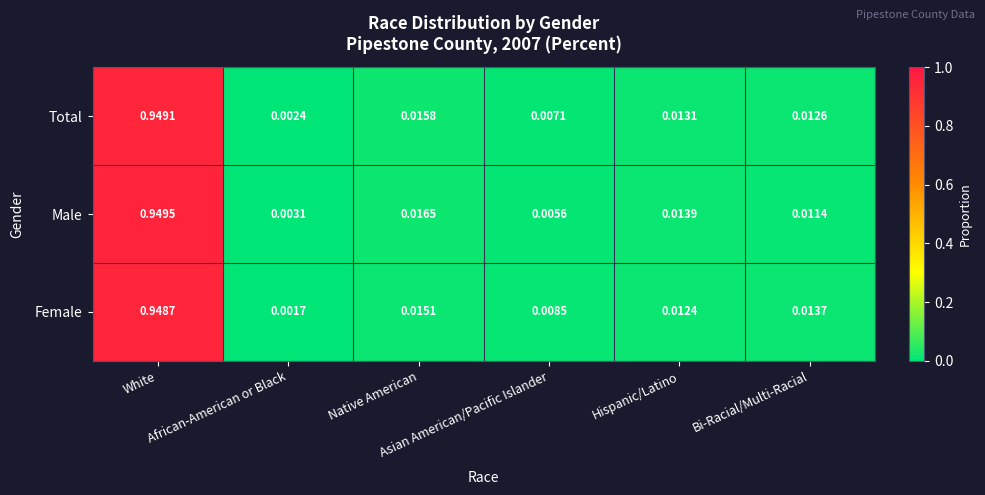

List the series in order of their peak value, highest first.

Male, Total, Female